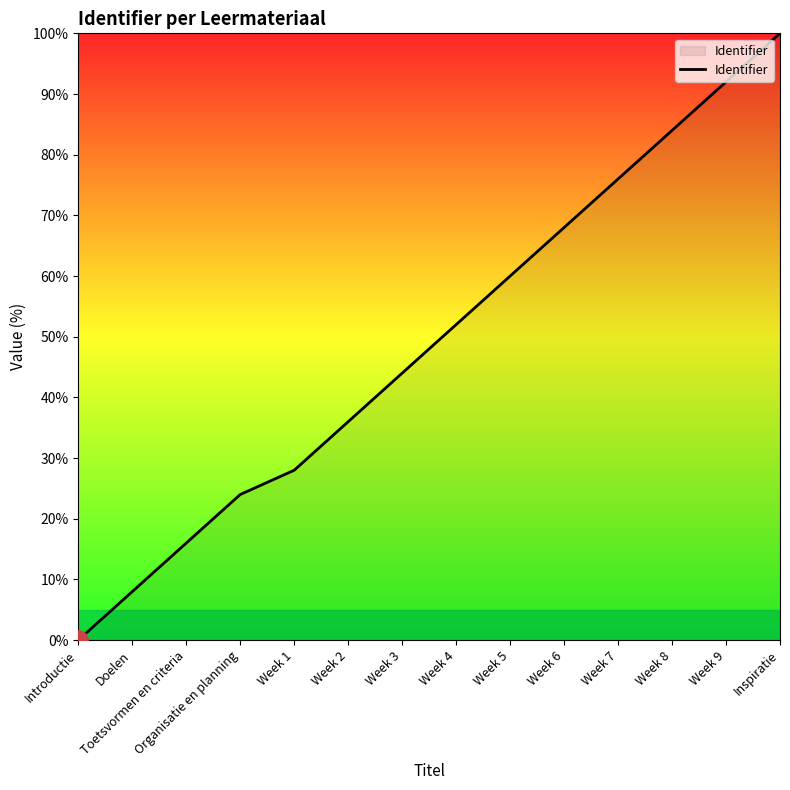

List the labels in order of value, largest first.

Inspiratie, Week 9, Week 8, Week 7, Week 6, Week 5, Week 4, Week 3, Week 2, Week 1, Organisatie en planning, Toetsvormen en criteria, Doelen, Introductie